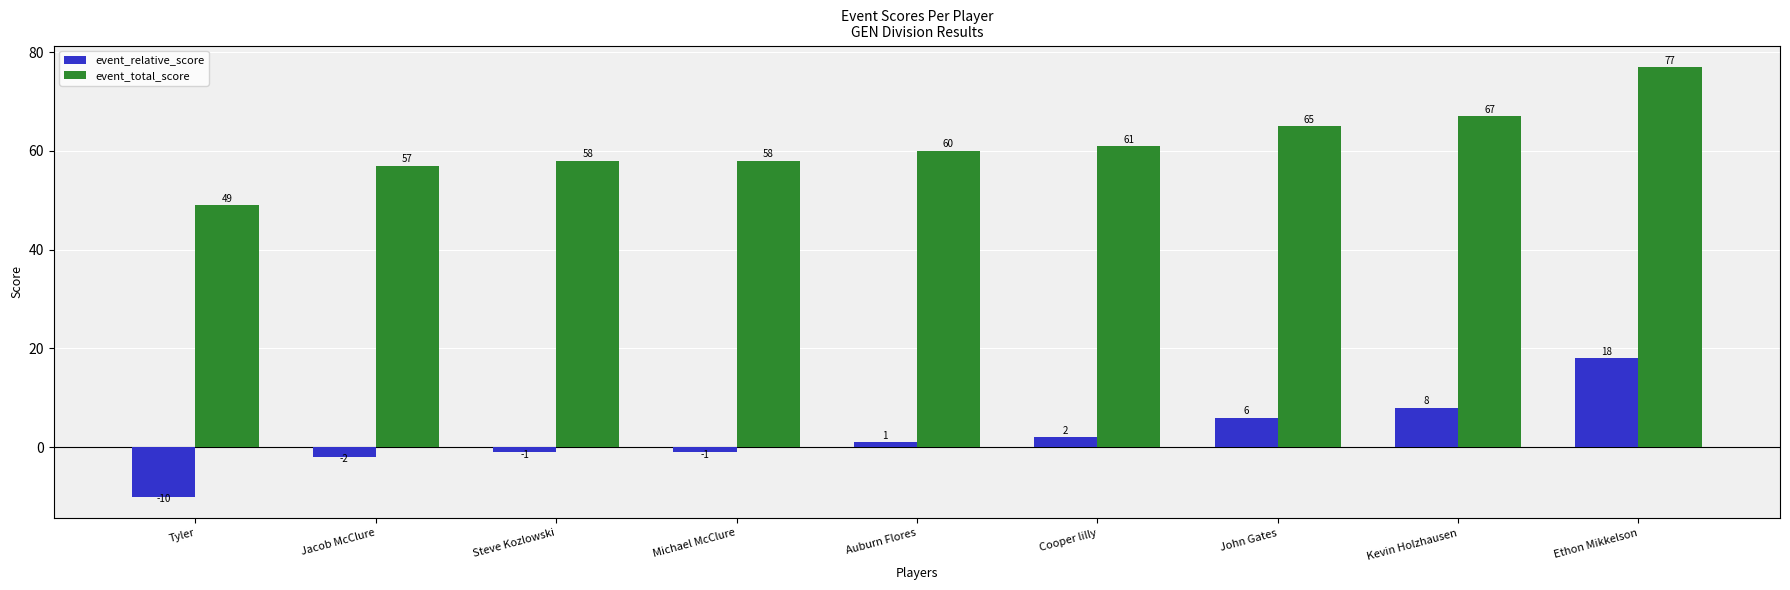

What is the spread (max minus min) of values at Cooper lilly?

59